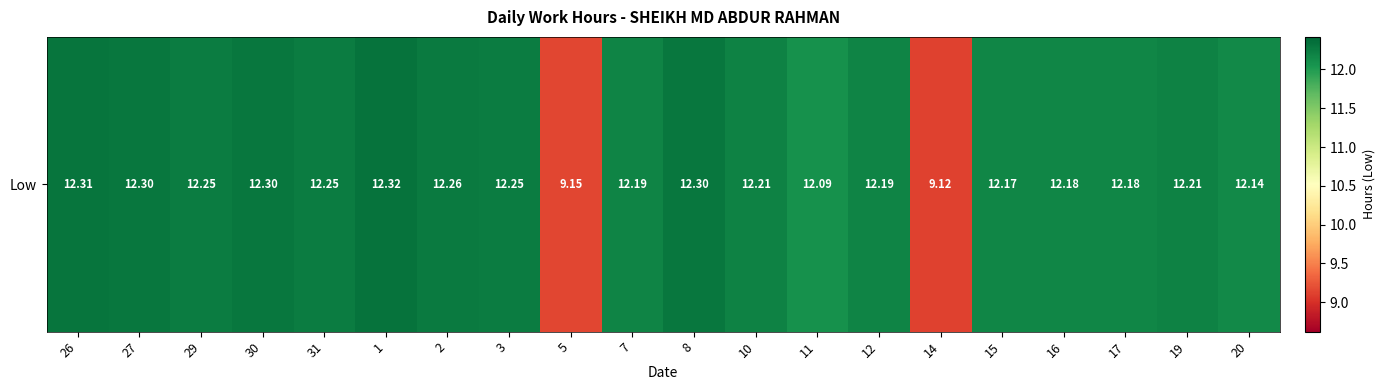

Count the number of categories in the chart.

20